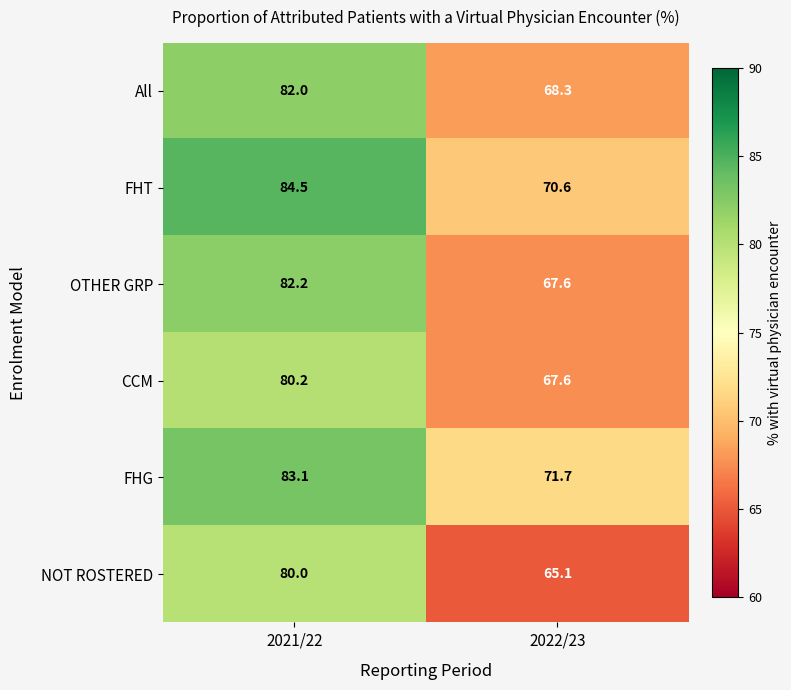

At which category is the sum across all series the highest?

2021/22